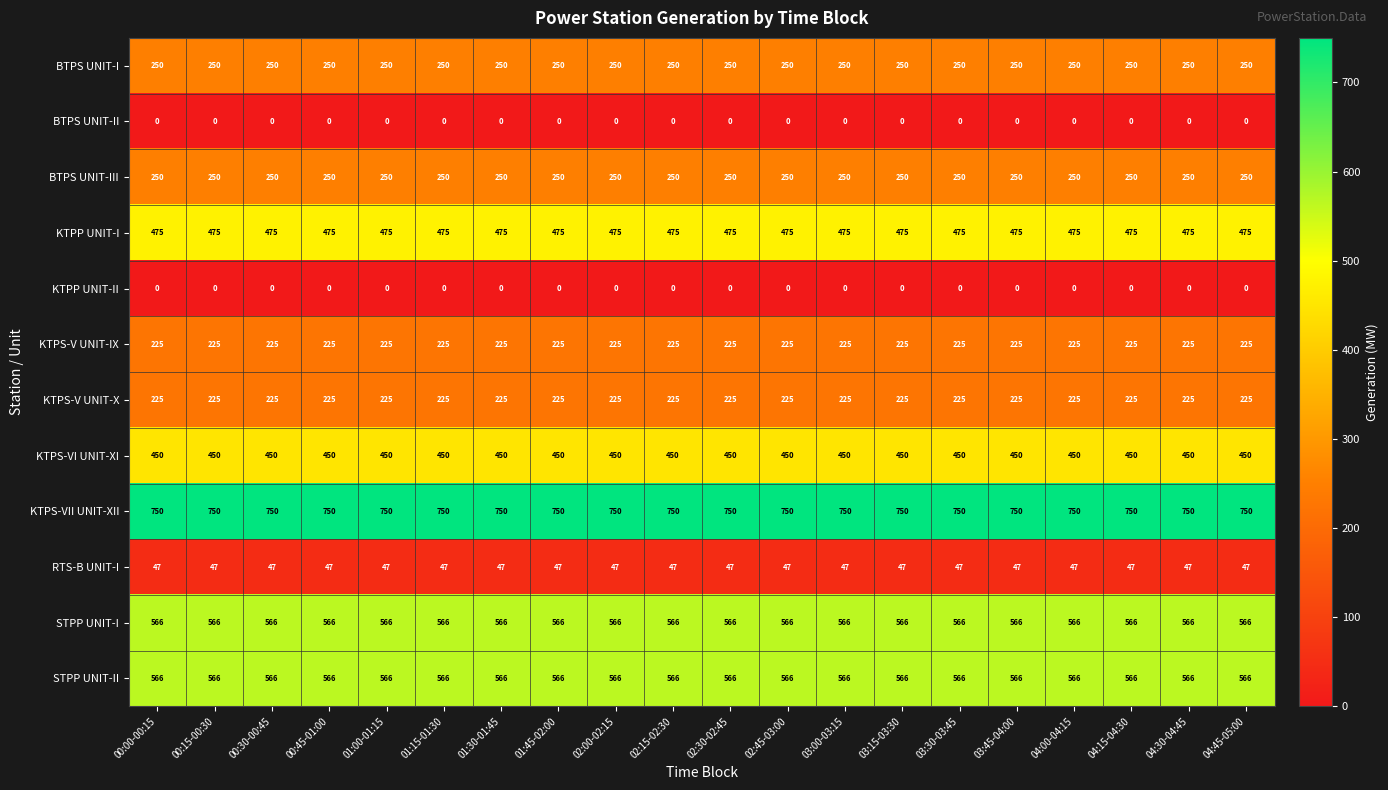

What is the greatest value displayed?

750